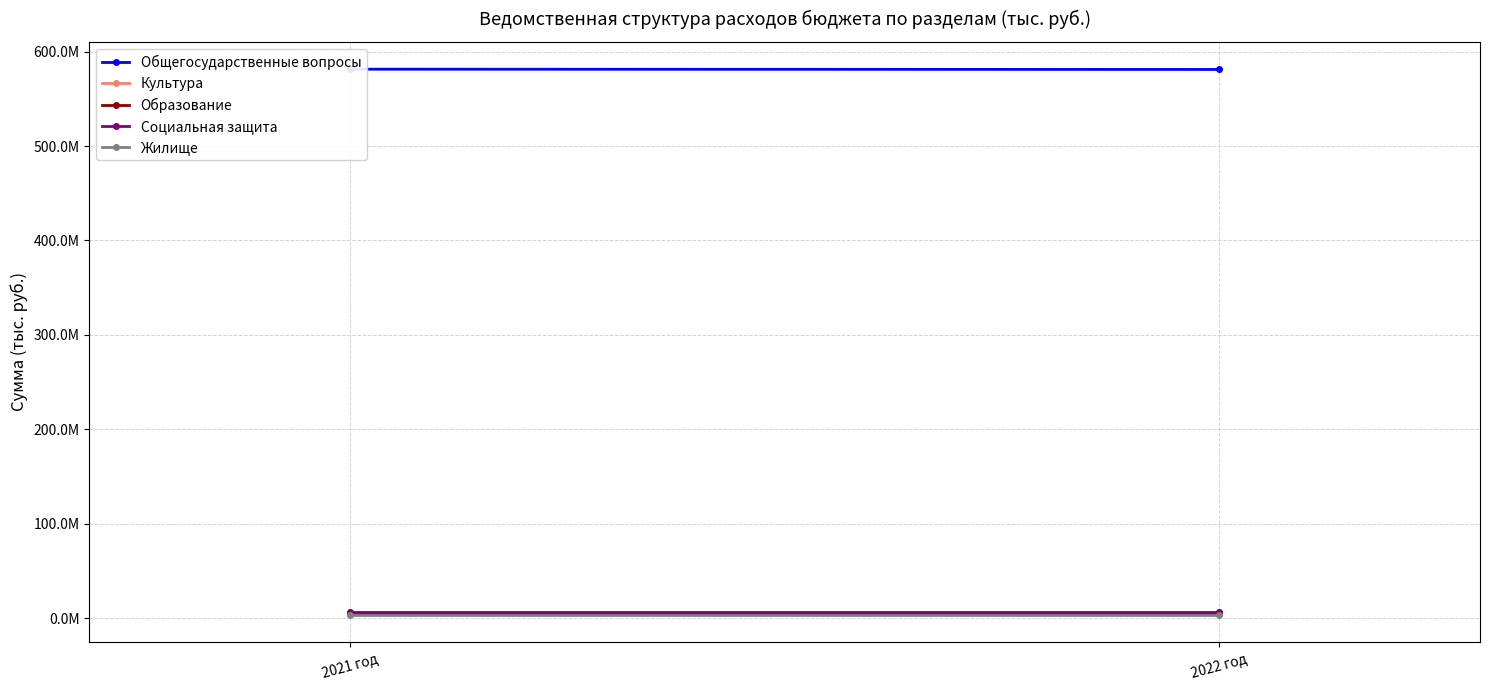

Reading left to right, extract all data points from this chart.

Общегосударственные вопросы: 581381400	581091400
Культура: 5156000	5173000
Образование: 6491000	6491000
Социальная защита: 5329000	5329000
Жилище: 3793000	3793000